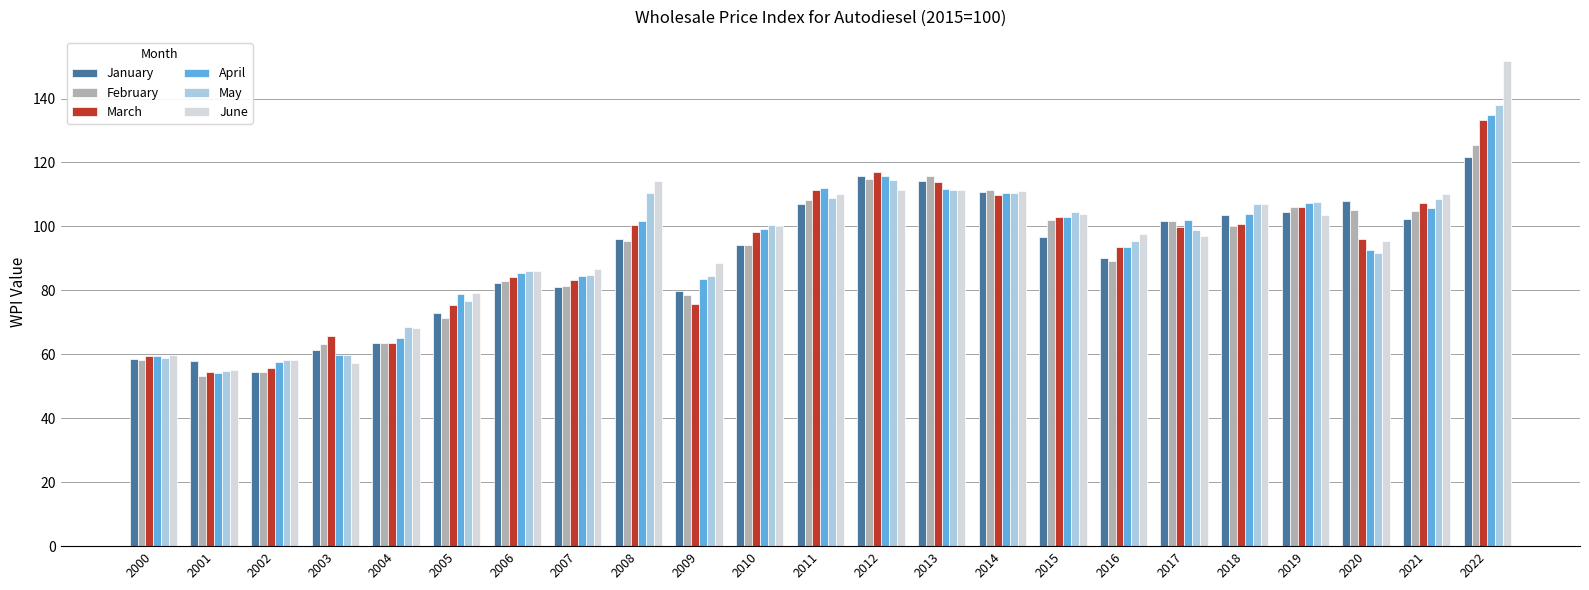

How many values in the May series are below 98?

11